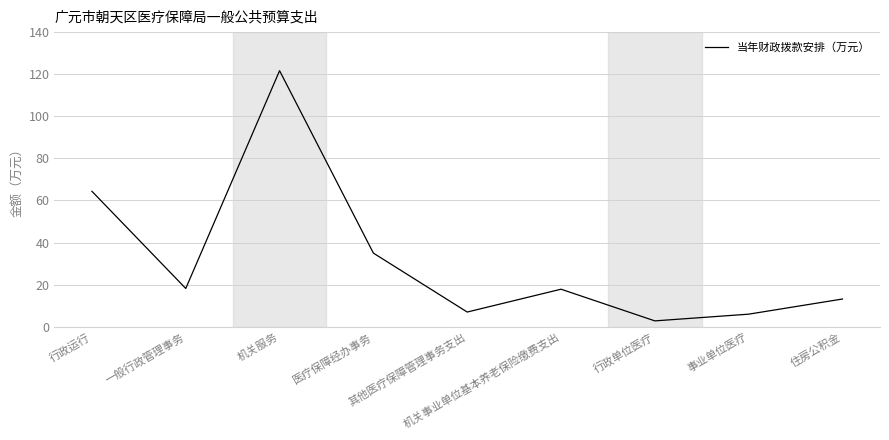

The chart shows a value of 24.6 at 行政运行. True or false?

False